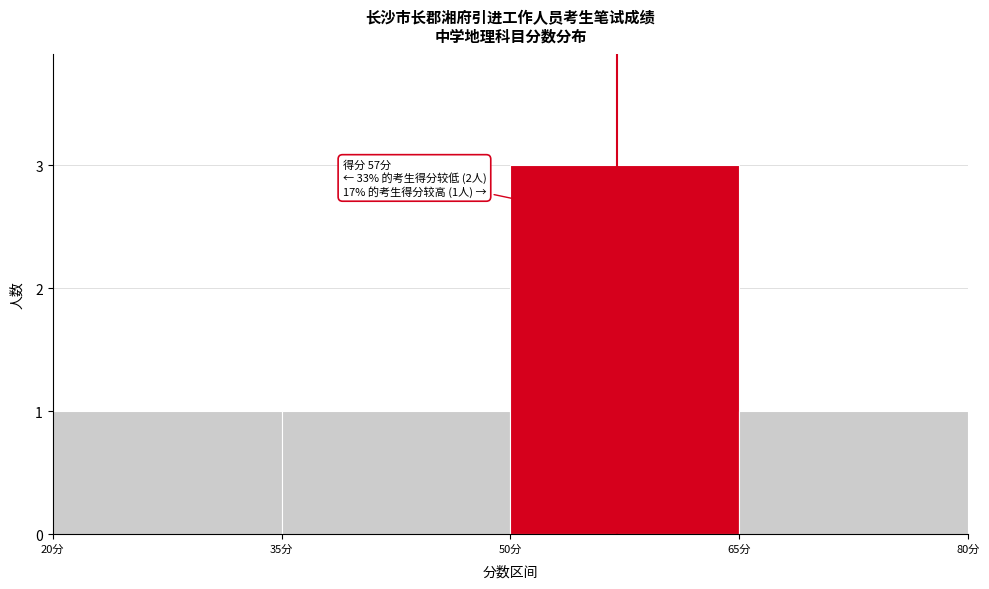

Over which range of the x-axis is the bar tallest?

50 to 65